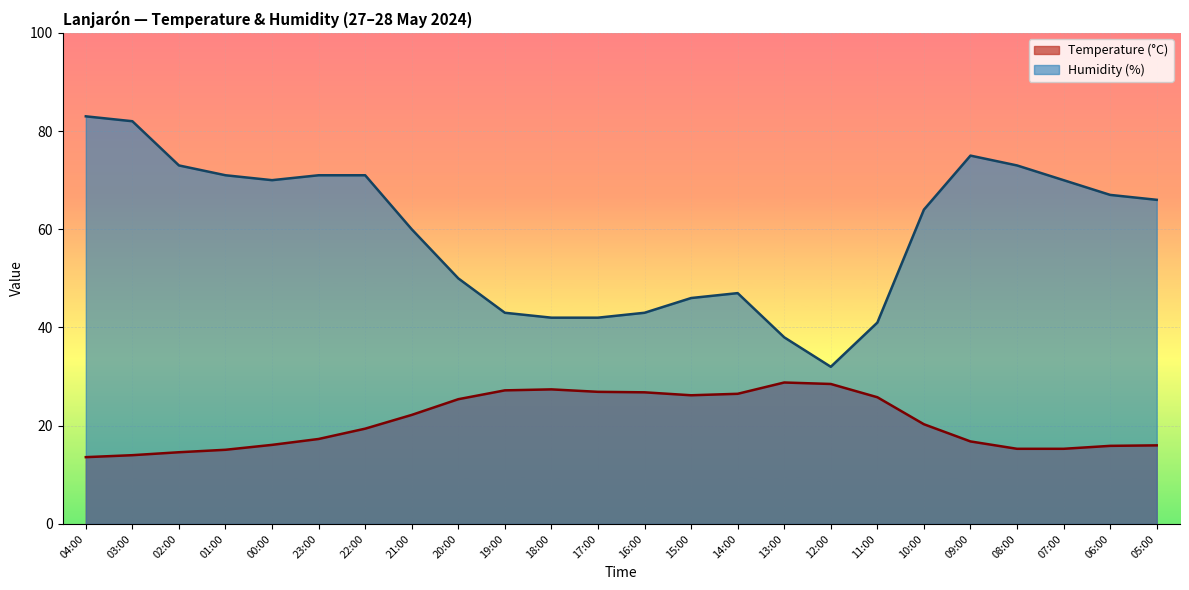

What value does the Humidity (%) series have at 12:00?

32.0